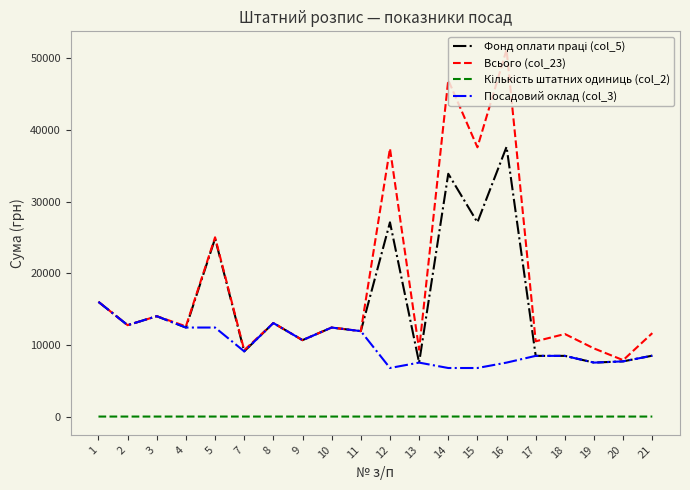

What is the difference between the highest and lowest values at 21?

11637.2